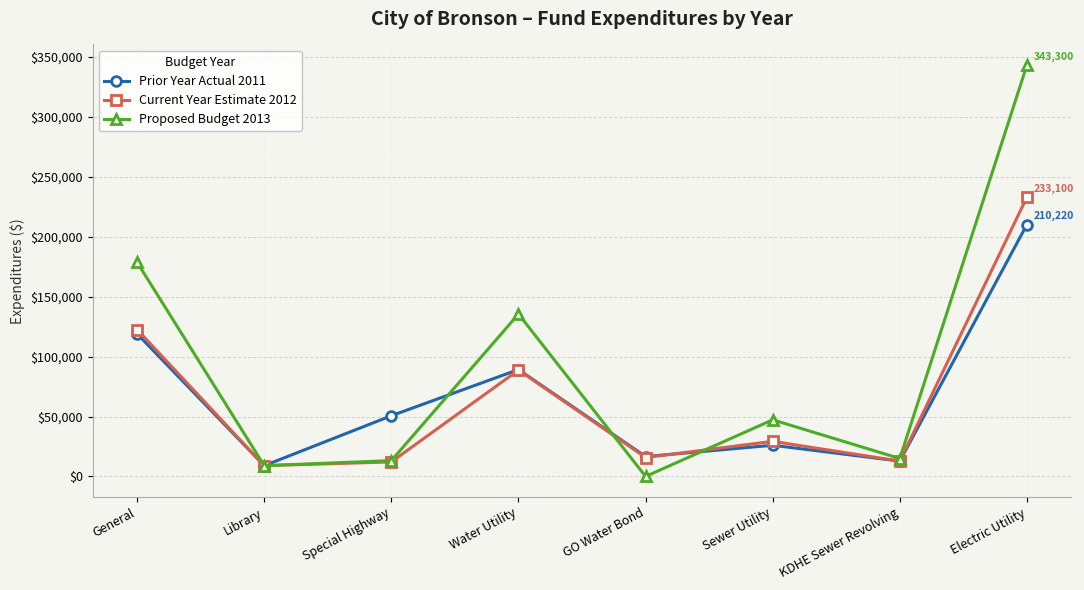

How many series are shown in this chart?

3